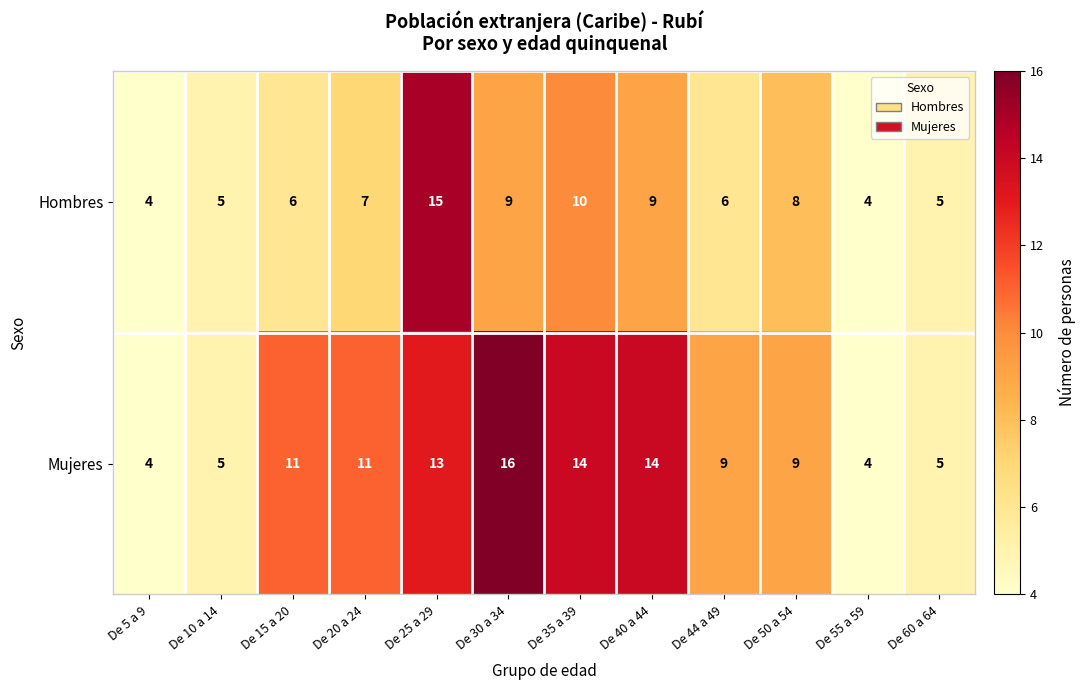

What is the sum of the Mujeres values at De 50 a 54 and De 10 a 14?

14